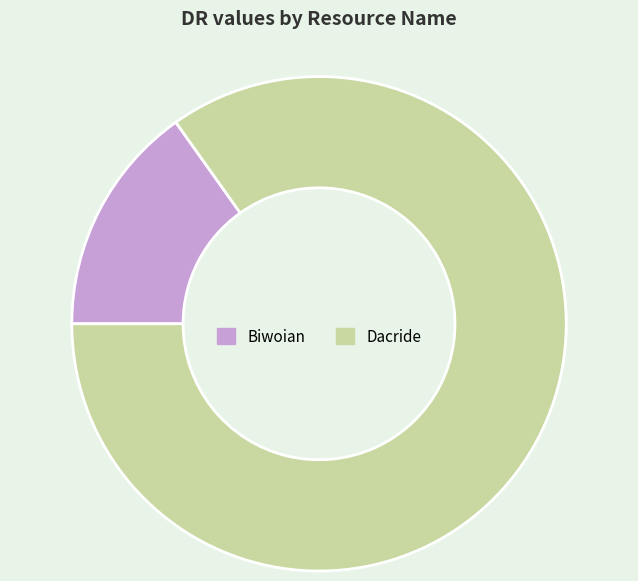

The Dacride slice represents 85% of the pie. True or false?

True